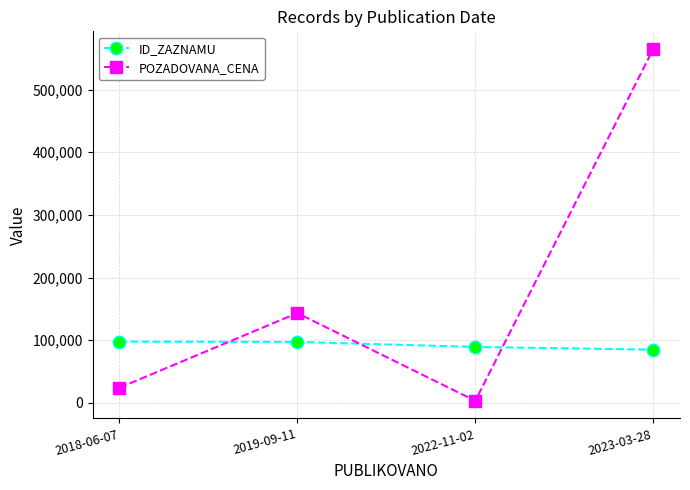

What is the difference between the maximum and minimum values in the POZADOVANA_CENA series?

561800